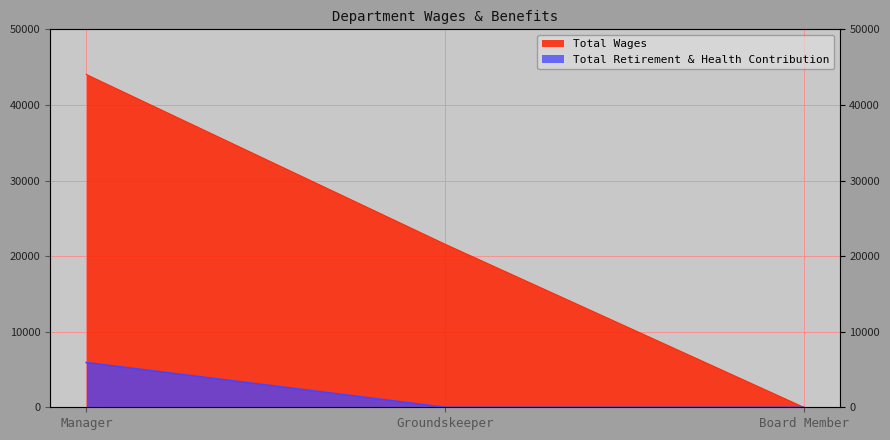

Is it true that Total Wages equals 0 at Board Member?

True